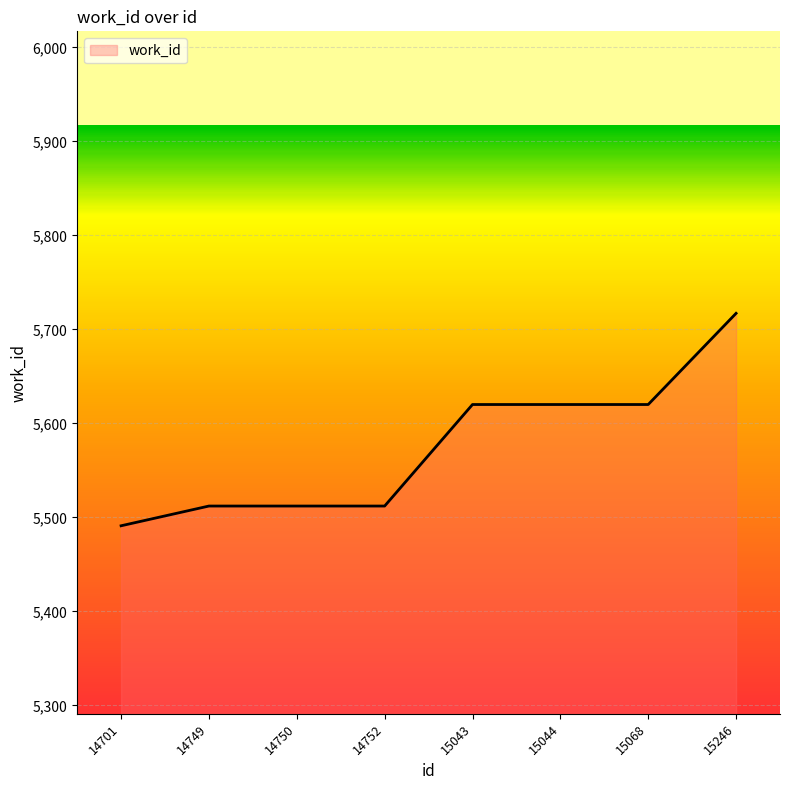

Which label corresponds to the largest value in the chart?

15246